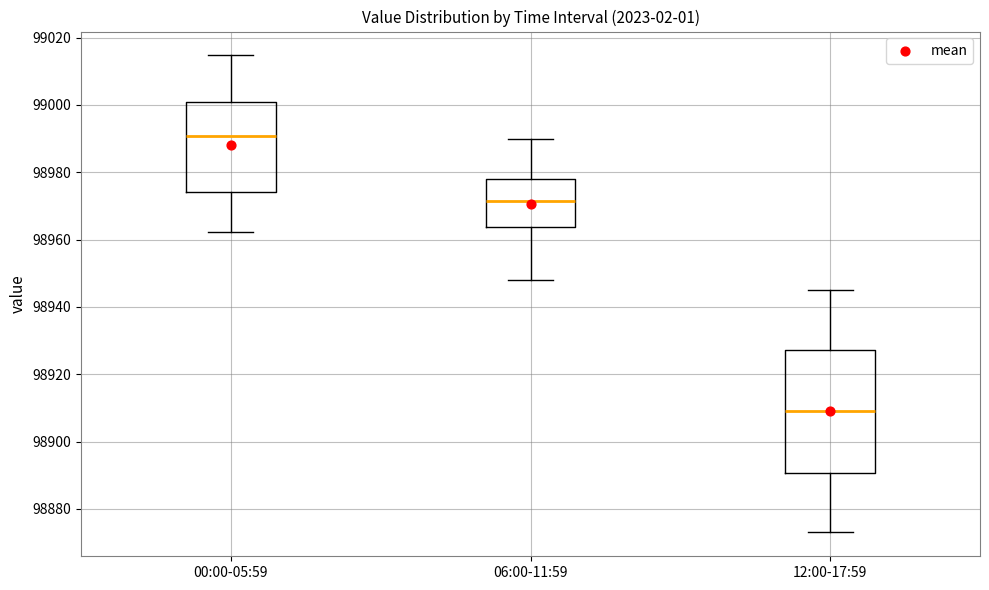

Which box has the lowest median line?

12:00-17:59